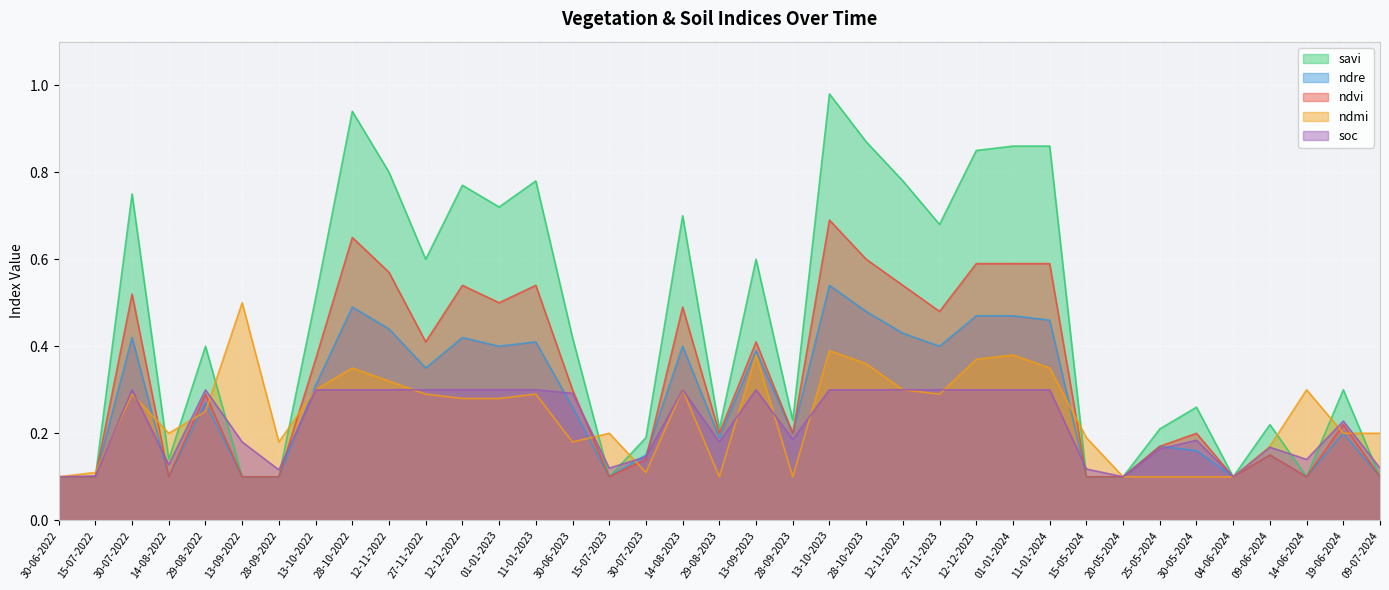

Rank the categories by ndvi value from lowest to highest.

30-06-2022, 15-07-2022, 14-08-2022, 13-09-2022, 28-09-2022, 15-07-2023, 15-05-2024, 20-05-2024, 04-06-2024, 14-06-2024, 09-07-2024, 30-07-2023, 09-06-2024, 25-05-2024, 29-08-2023, 28-09-2023, 30-05-2024, 19-06-2024, 29-08-2022, 30-06-2023, 13-10-2022, 27-11-2022, 13-09-2023, 27-11-2023, 14-08-2023, 01-01-2023, 30-07-2022, 12-12-2022, 11-01-2023, 12-11-2023, 12-11-2022, 12-12-2023, 01-01-2024, 11-01-2024, 28-10-2023, 28-10-2022, 13-10-2023